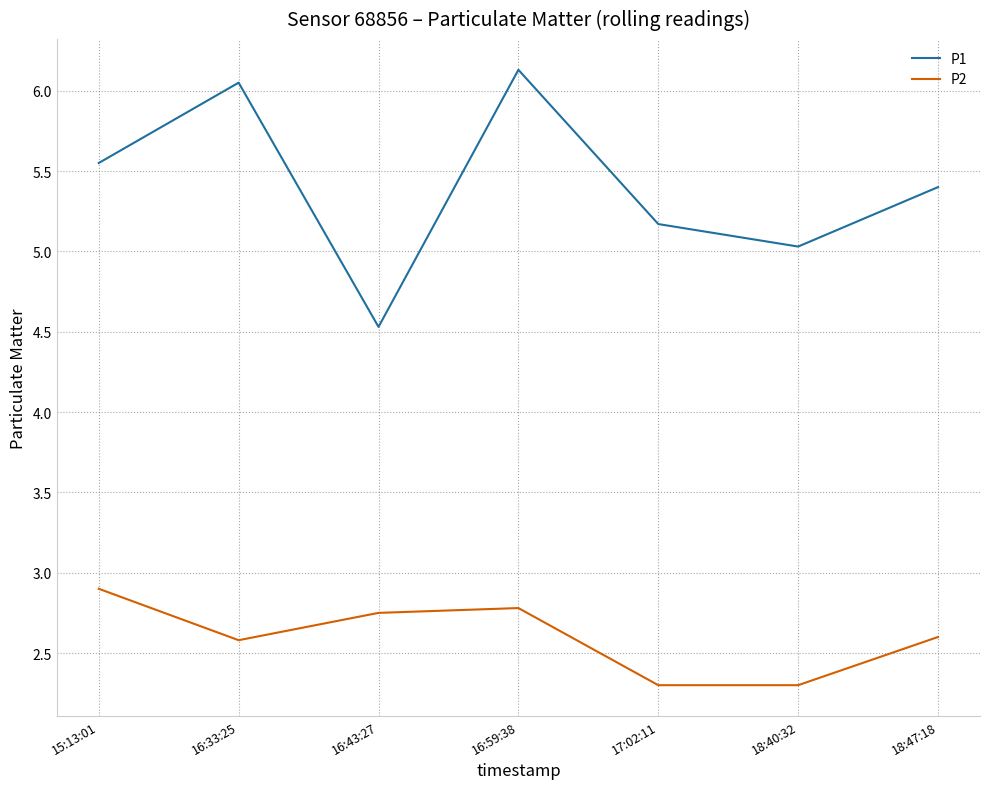

At how many categories does at least one series exceed 6?

2